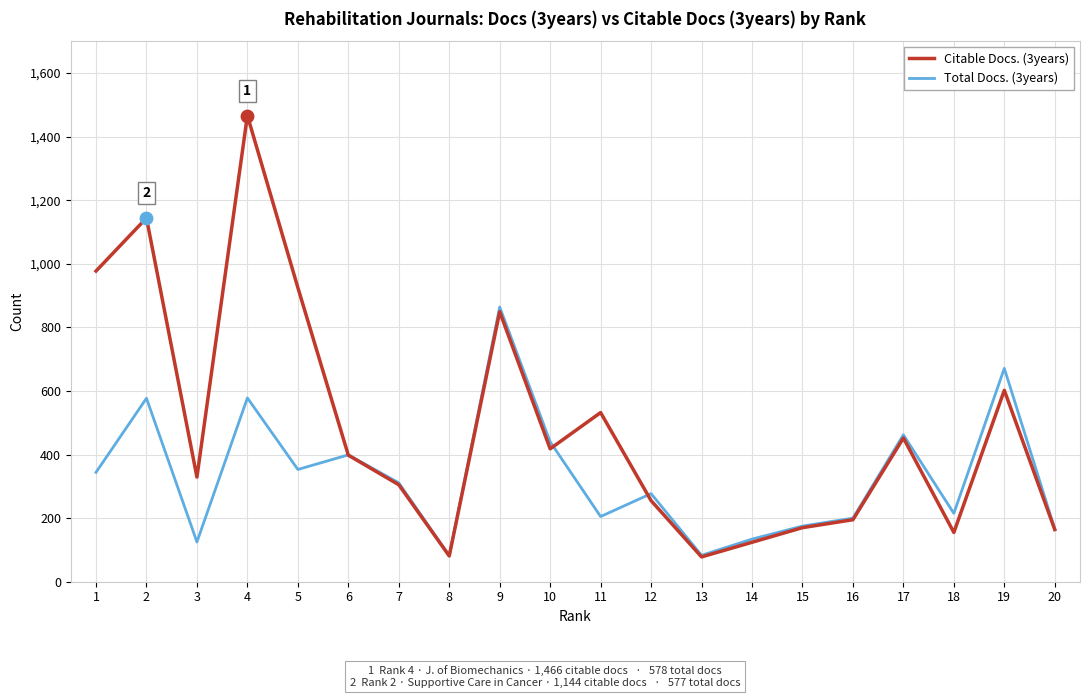

What are all the series names shown in the legend?

Citable Docs. (3years), Total Docs. (3years)